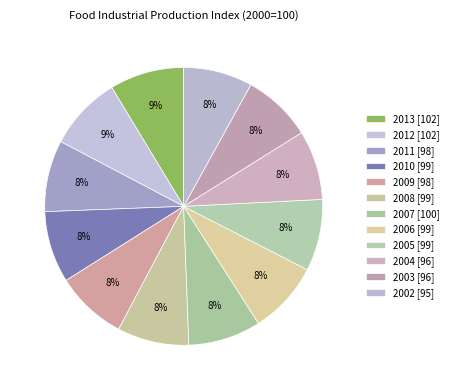

True or false: 2013 accounts for 21% of the total.

False